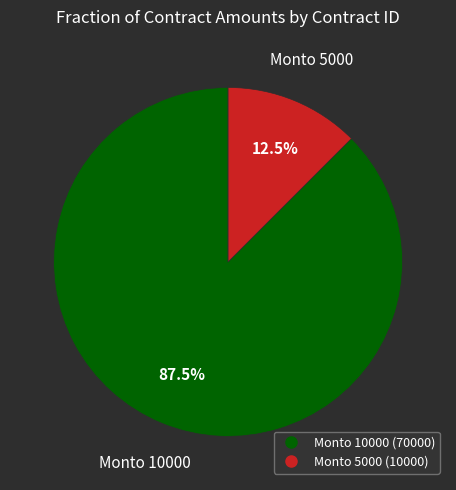

To the nearest percent, what is the difference between the largest and smallest slice percentages?

75%